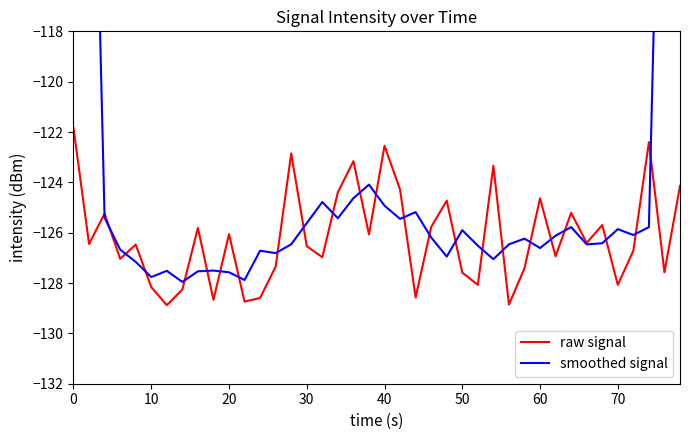

What is the value of the smoothed signal point at the 19th from the left?

-124.6